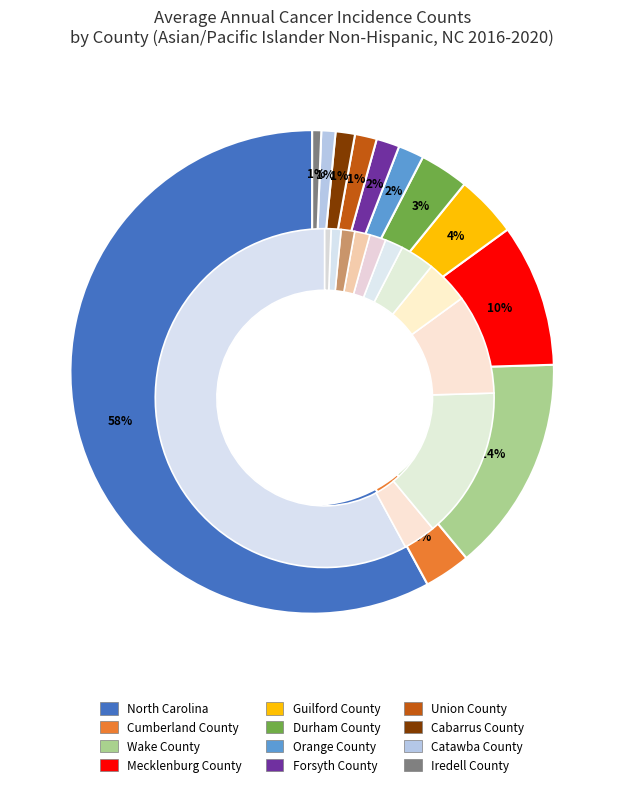

True or false: Guilford County accounts for 17% of the total.

False